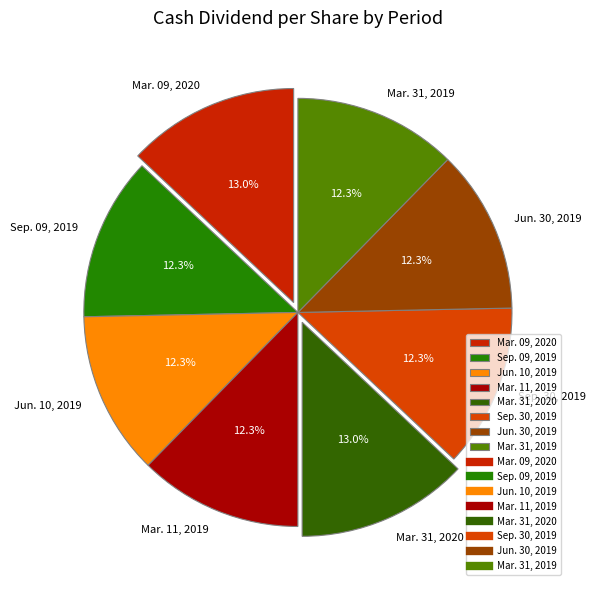

The Jun. 30, 2019 slice represents 4% of the pie. True or false?

False